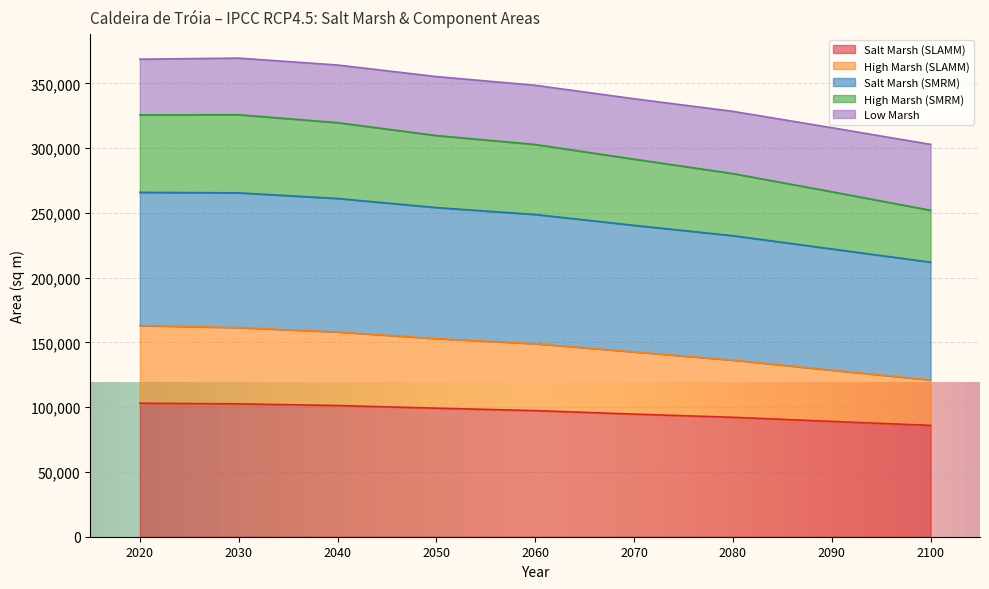

What is the total value across all series at 2030?

369600